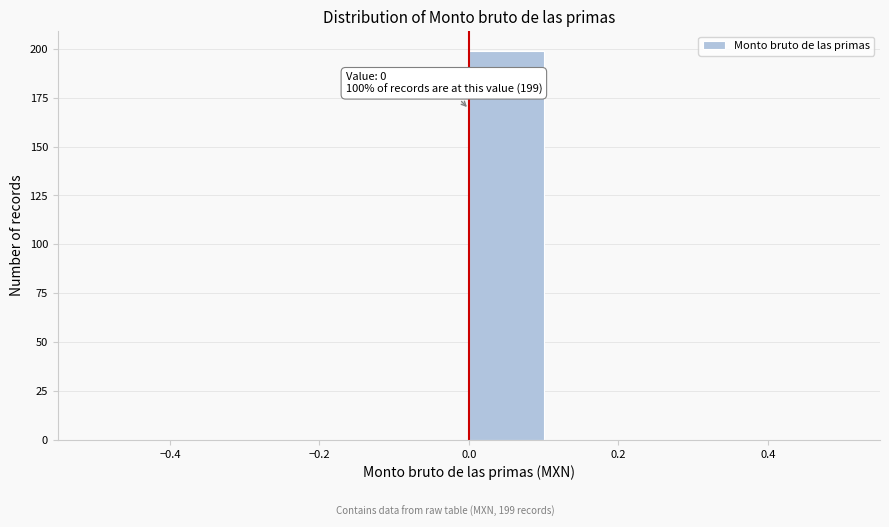

Which range on the x-axis has the tallest bar?

0.0 to 0.1